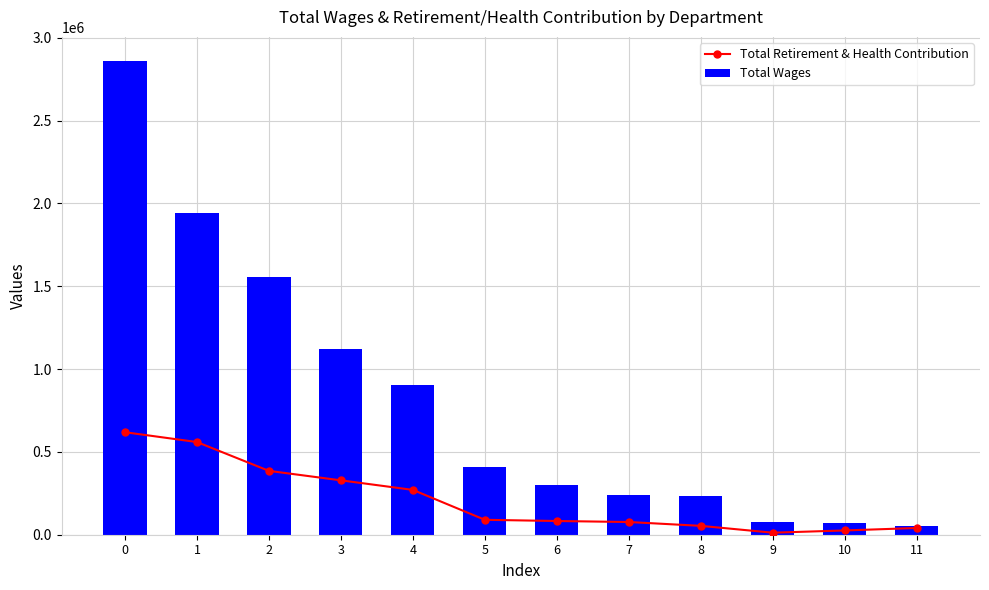

Rank the series at 6 from lowest to highest value.

Total Retirement & Health Contribution, Total Wages